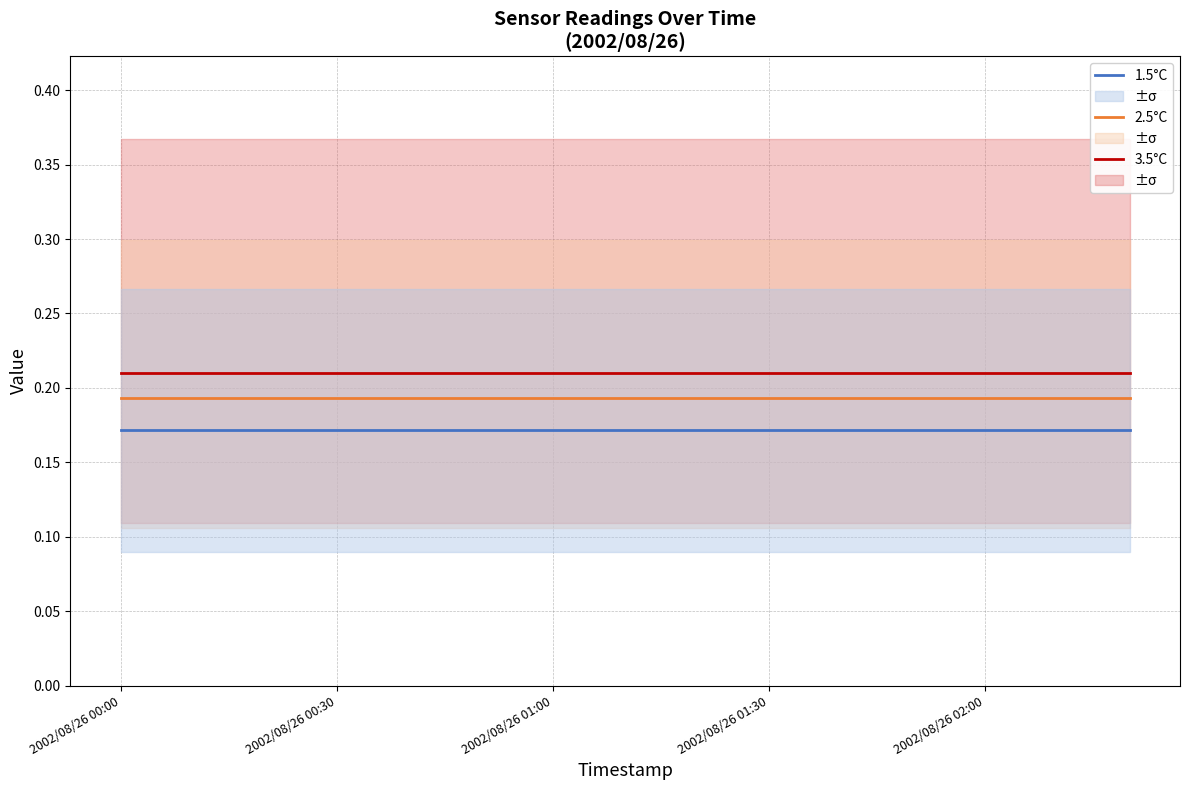

Where is 2.5°C nearest to the value 0?

2002/08/26 00:00